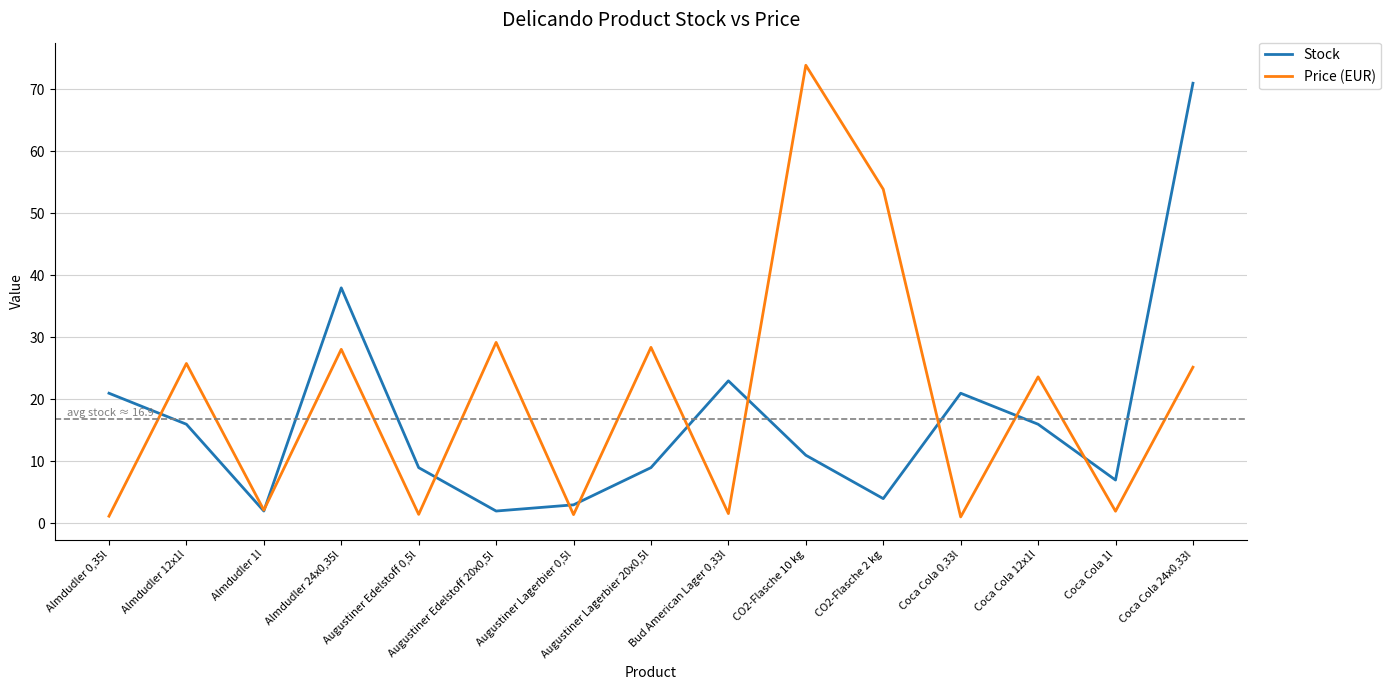

How many times do Stock and Price (EUR) cross each other?

10